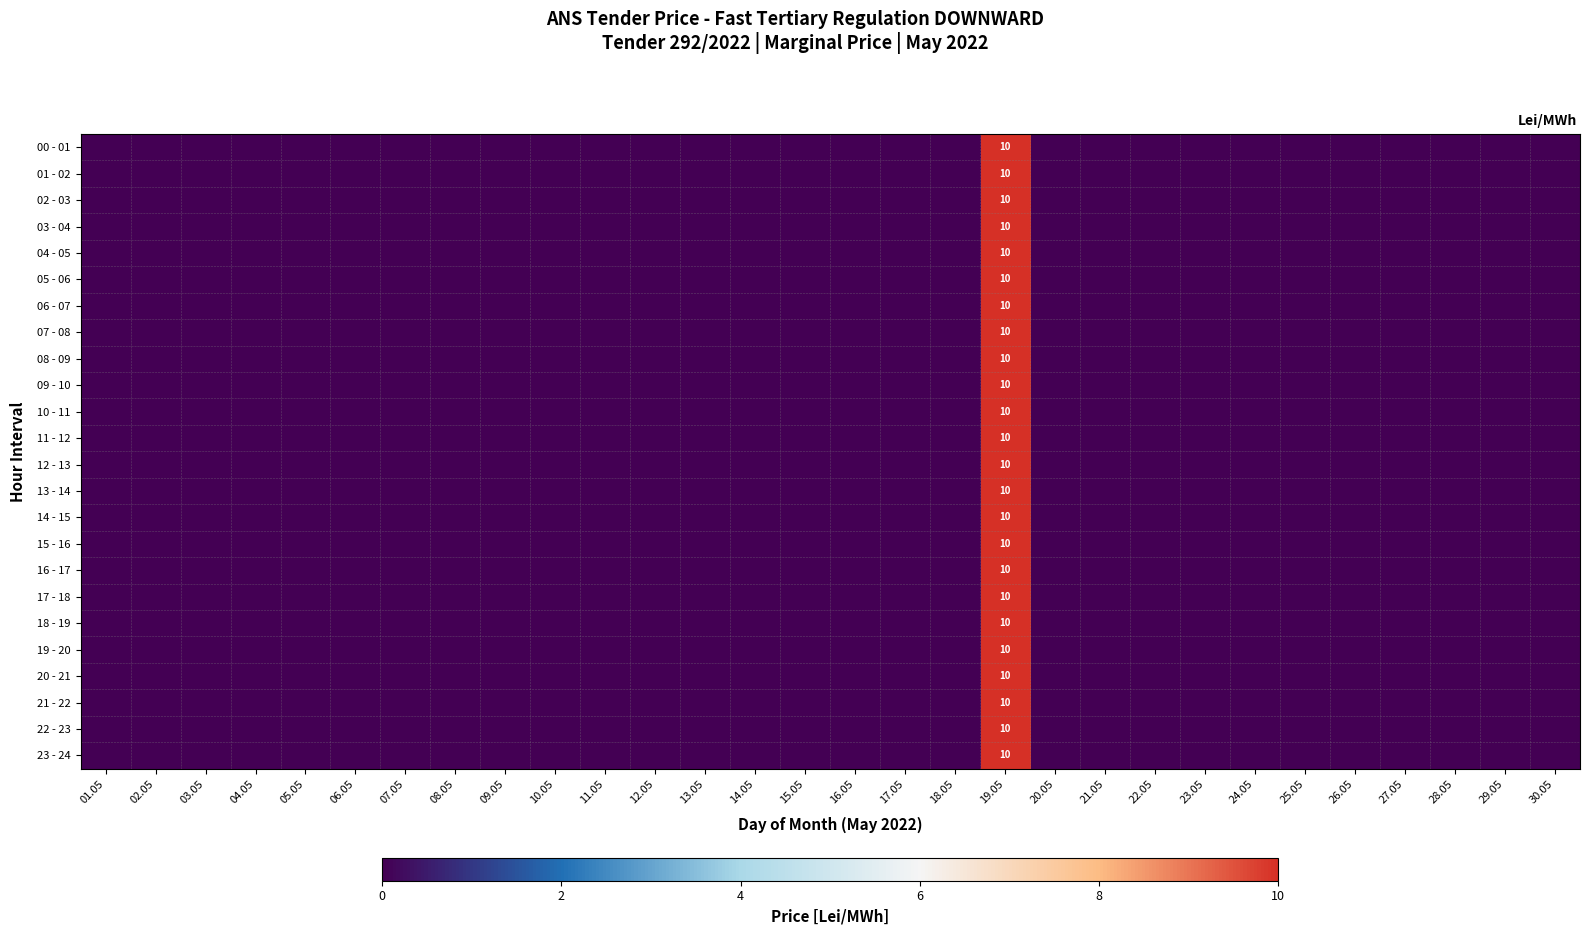

Which series changed the most between 19.05 and 28.05?

00 - 01